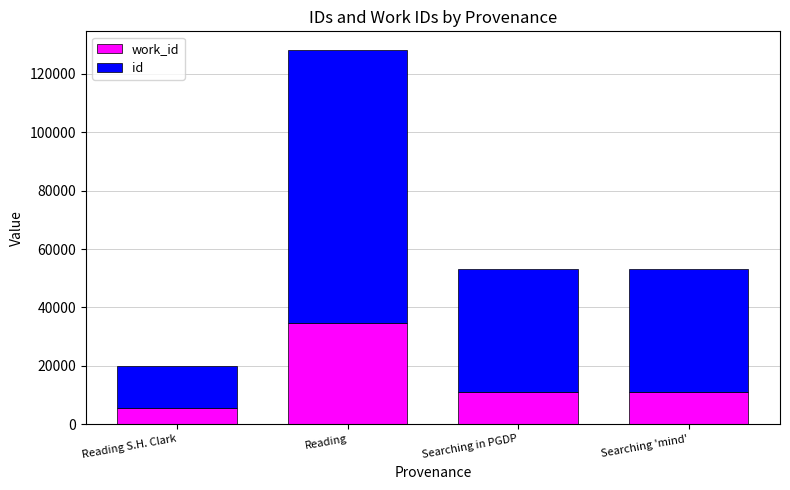

What is the total value across all series at Searching in PGDP?

53115